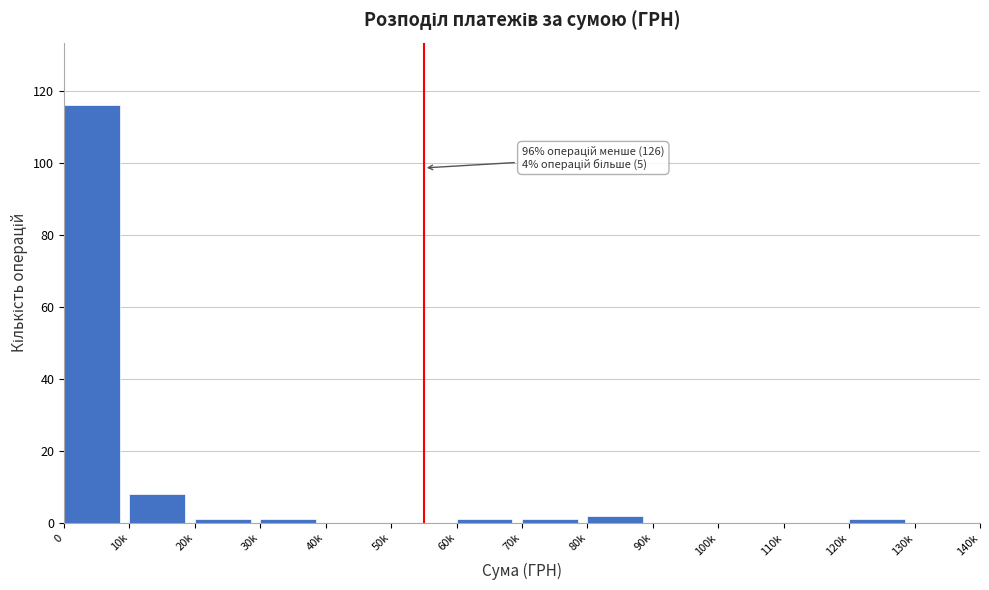

Reading right to left, extract all data points from this chart.

130k=0	120k=1	110k=0	100k=0	90k=0	80k=2	70k=1	60k=1	50k=0	40k=0	30k=1	20k=1	10k=8	0=116